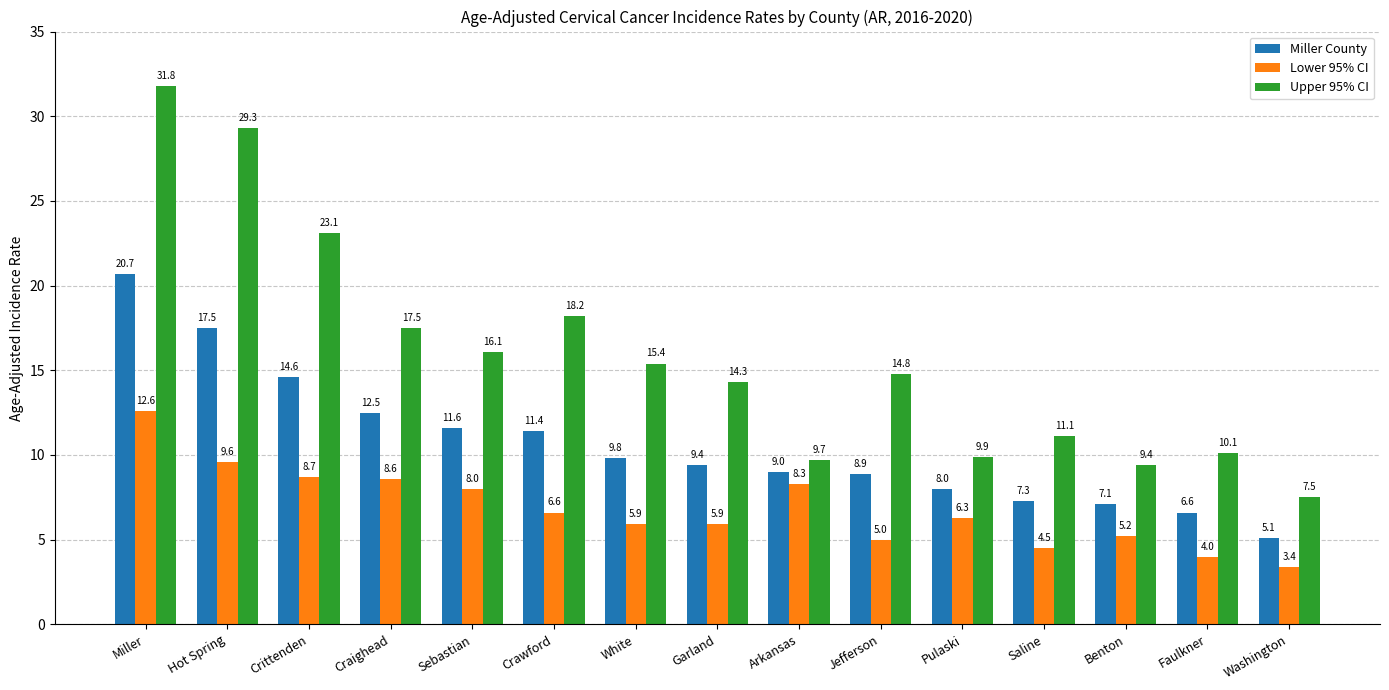

At which label is Upper 95% CI closest to 19?

Crawford